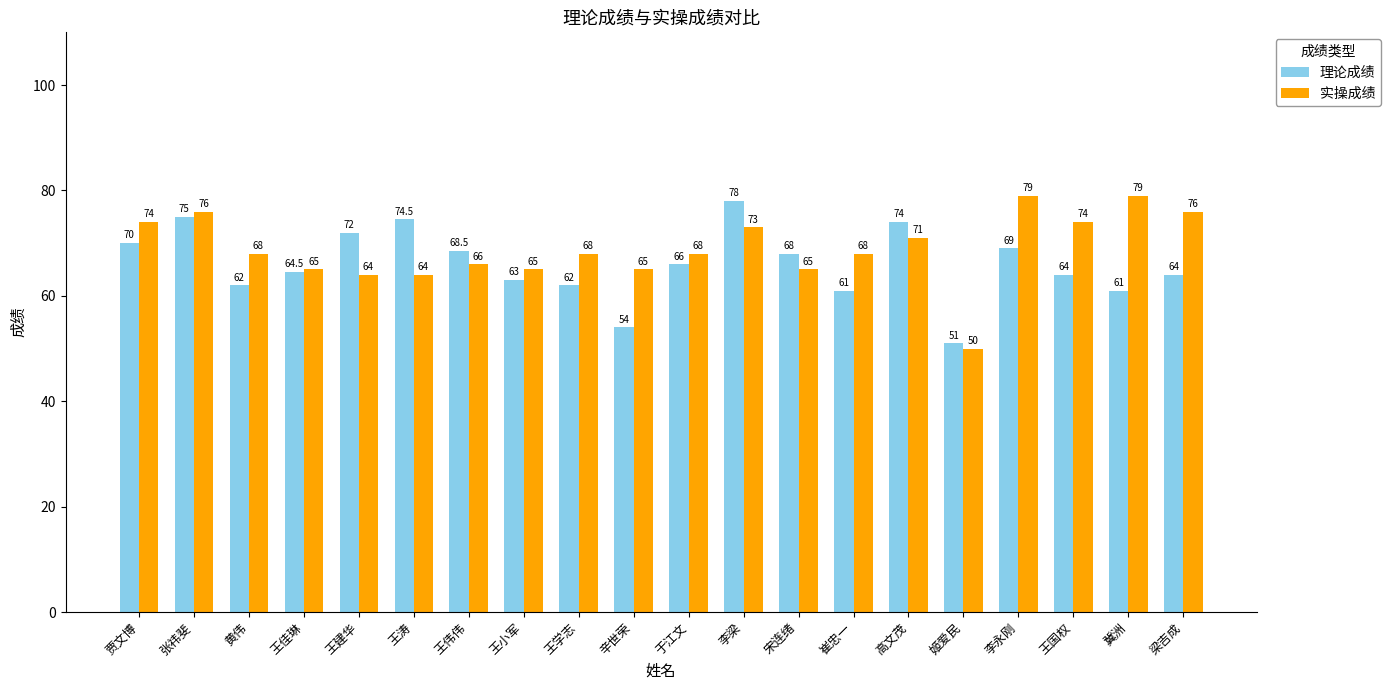

Rank the series at 李永刚 from lowest to highest value.

理论成绩, 实操成绩